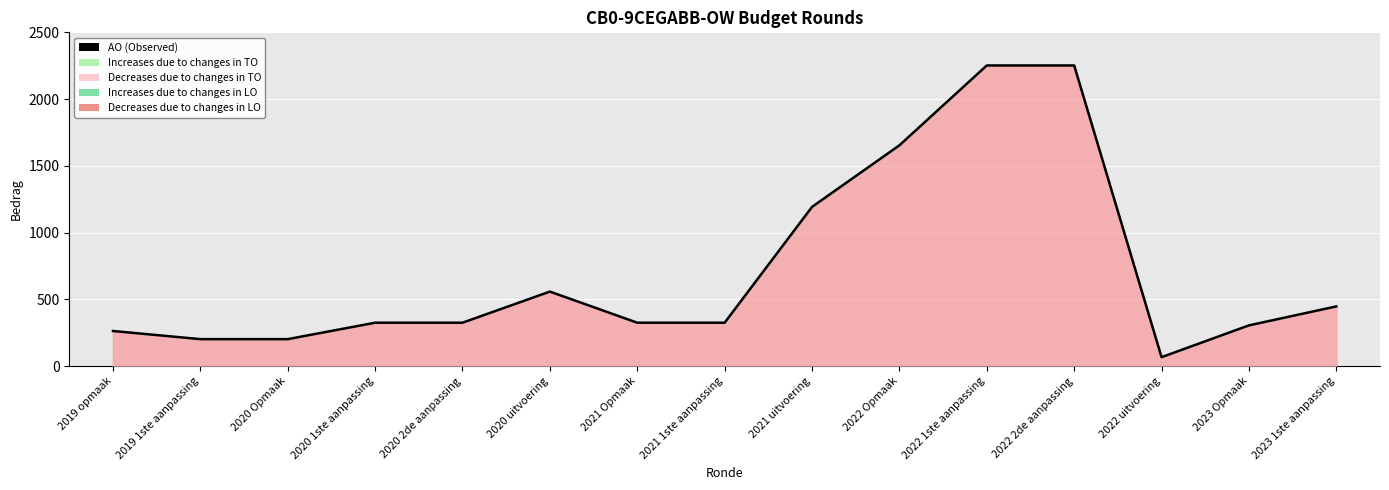

Count the number of data series in this chart.

1